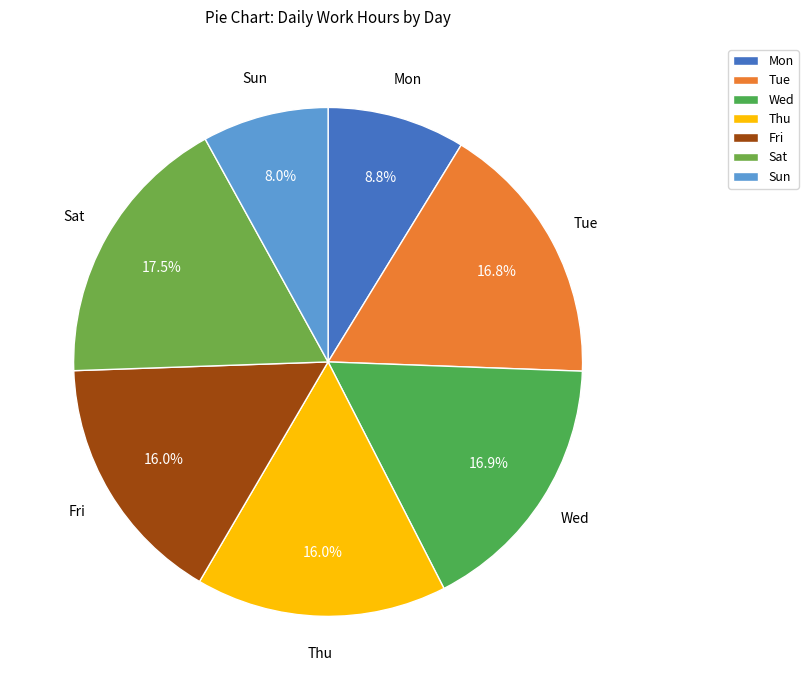

Is it true that Sun is 3% of the pie?

False